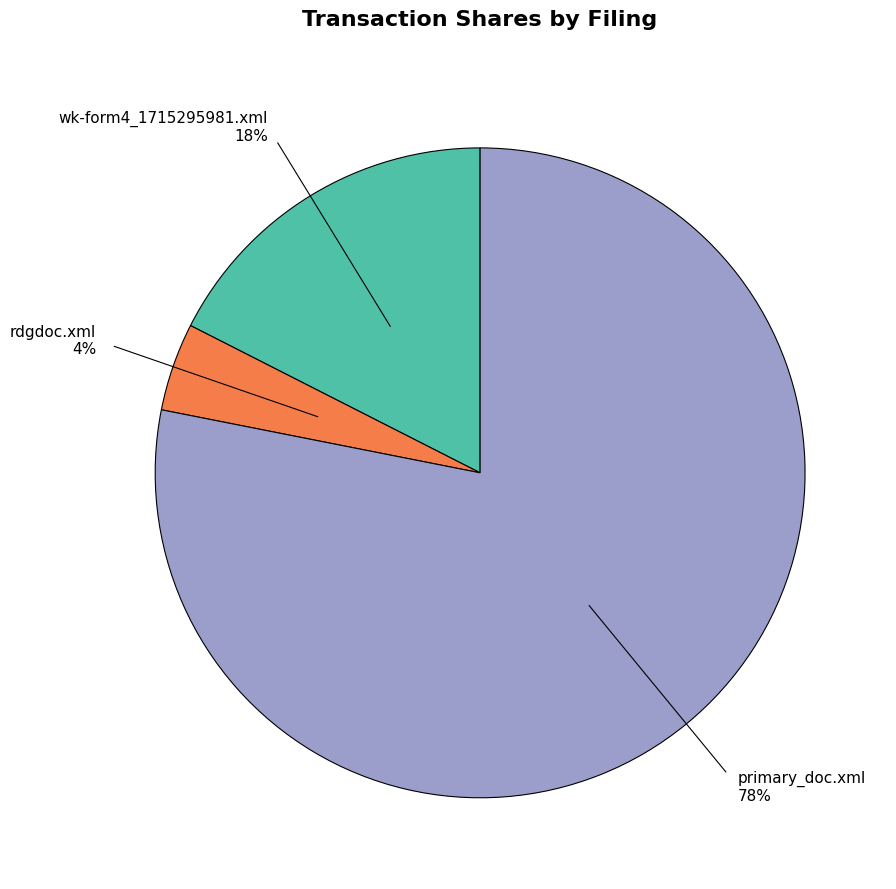

Do rdgdoc.xml and wk-form4_1715295981.xml together represent more than half of the pie?

No